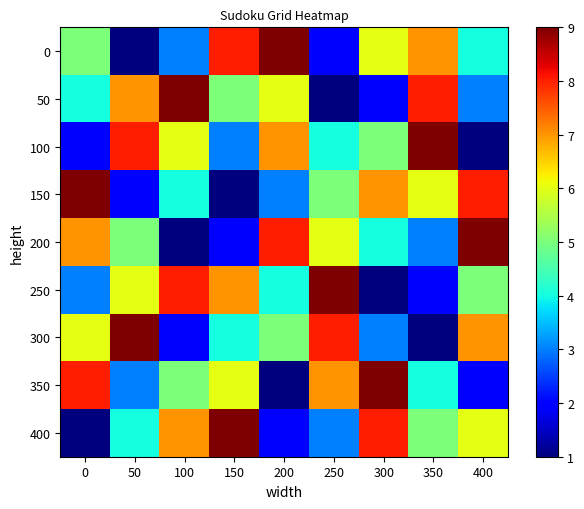

Which series changed the most between 50 and 400?

100